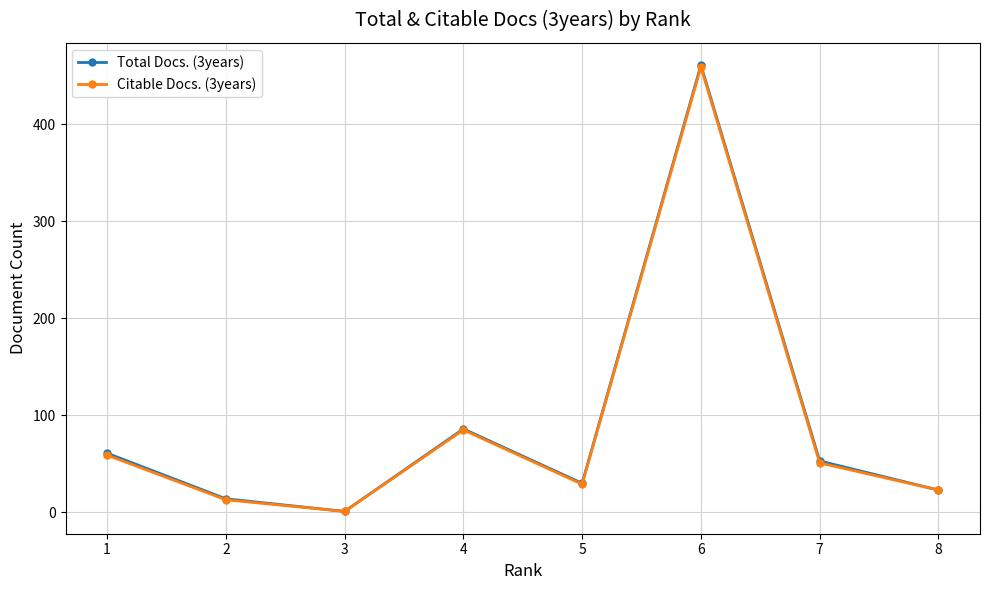

Which series has the largest range (max minus min)?

Total Docs. (3years)